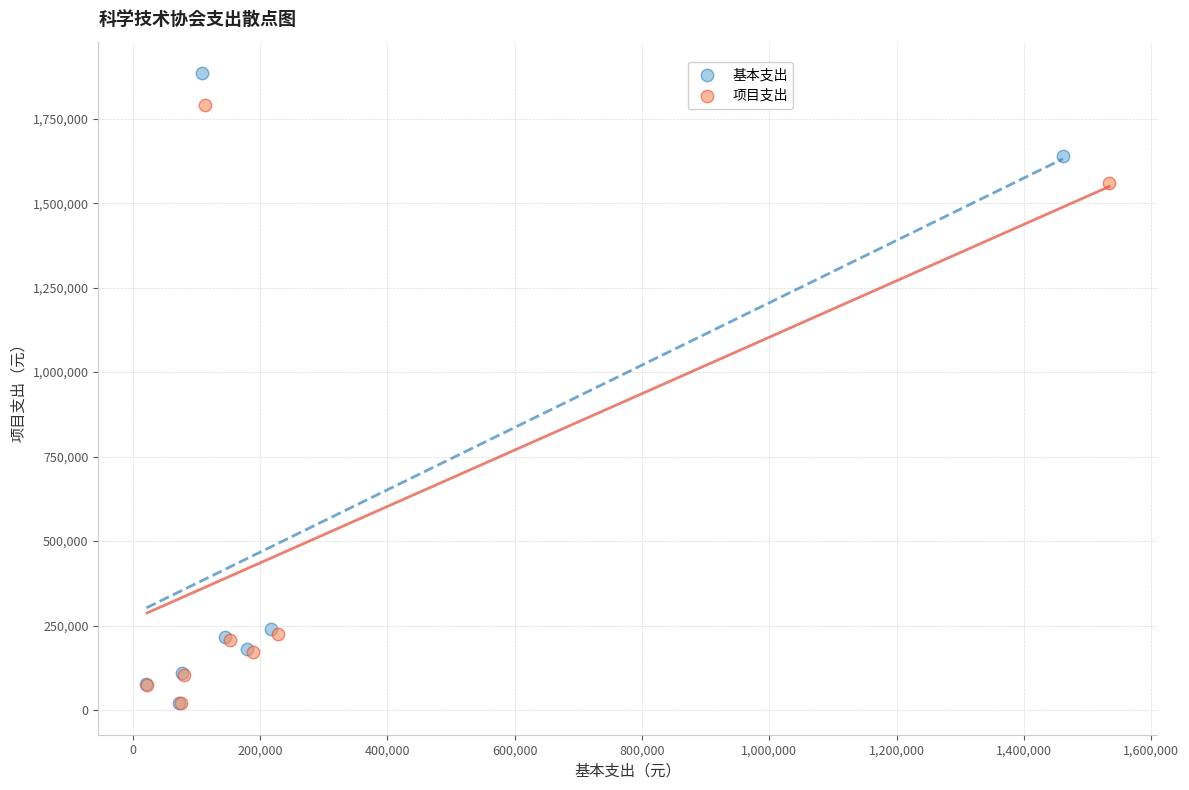

Which series contains the highest Y value?

基本支出